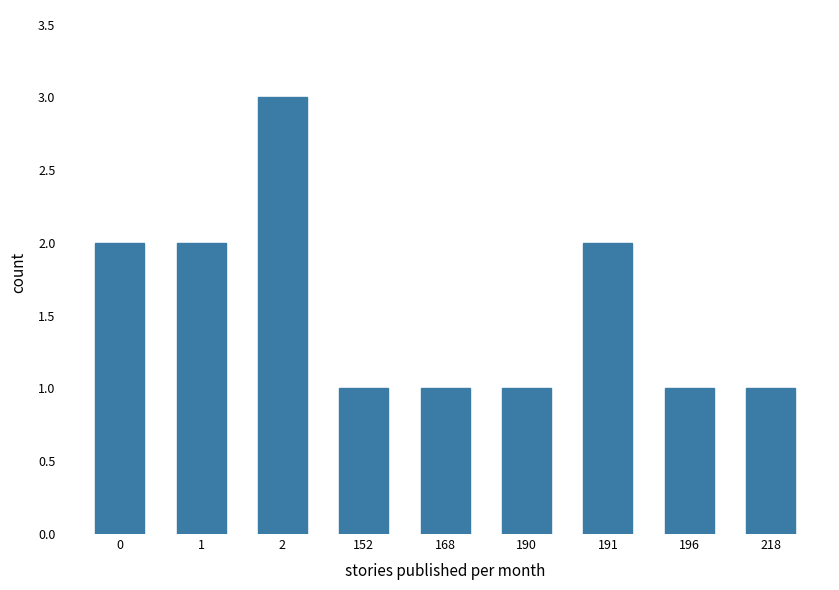

Reading left to right, list all the values displayed in this chart.

2	2	3	1	1	1	2	1	1